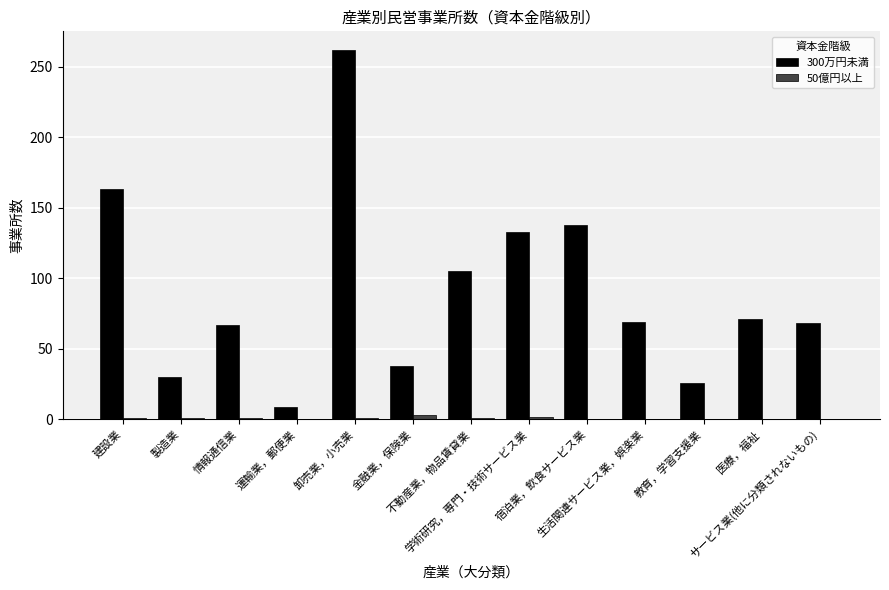

Which series has the largest total across all categories?

300万円未満